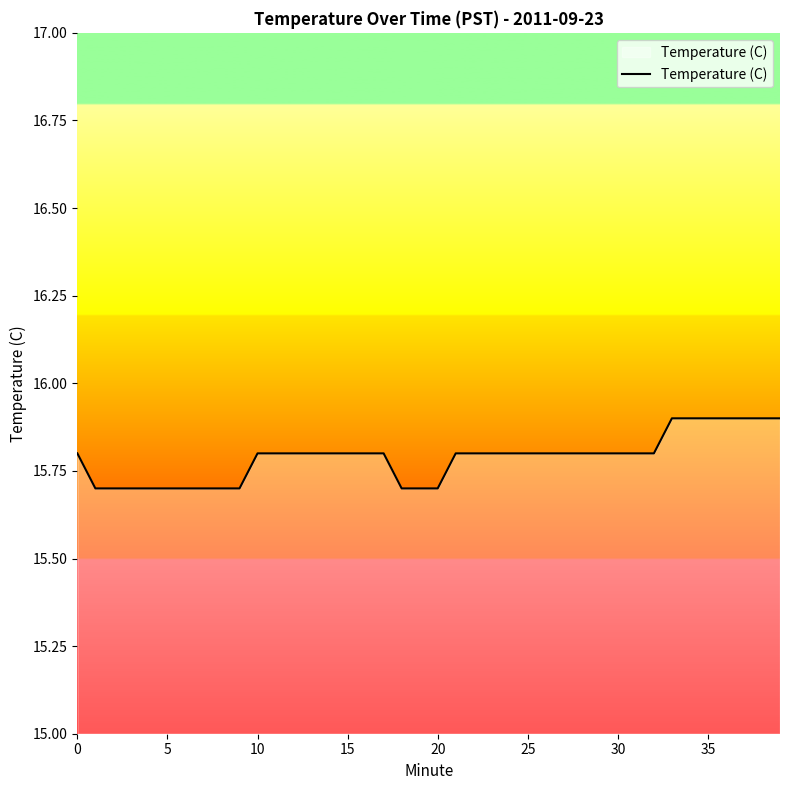

How many lines are shown in the chart?

1